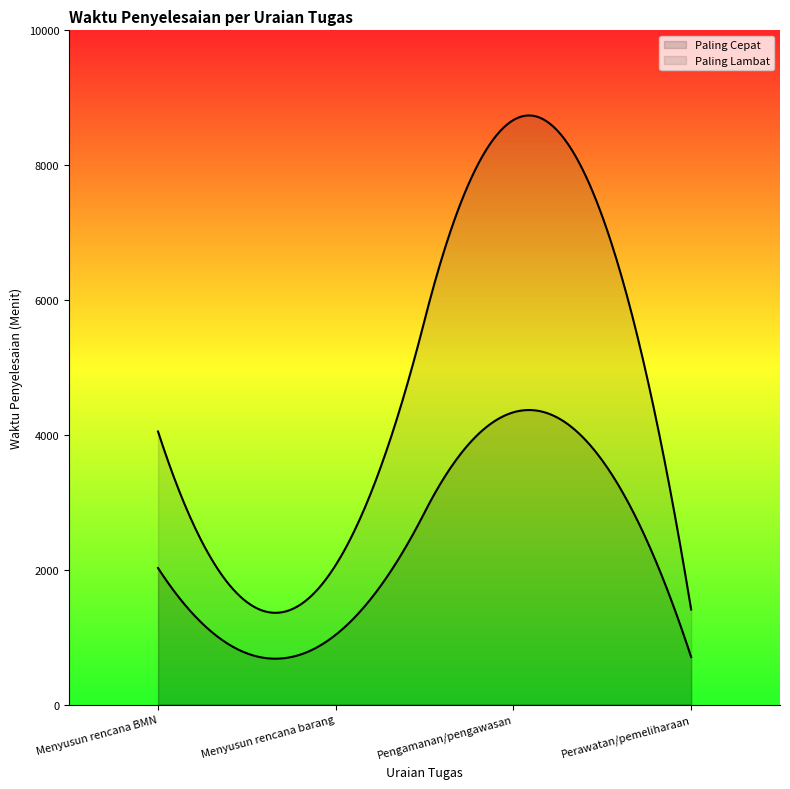

Which series has the largest total across all categories?

Paling Lambat